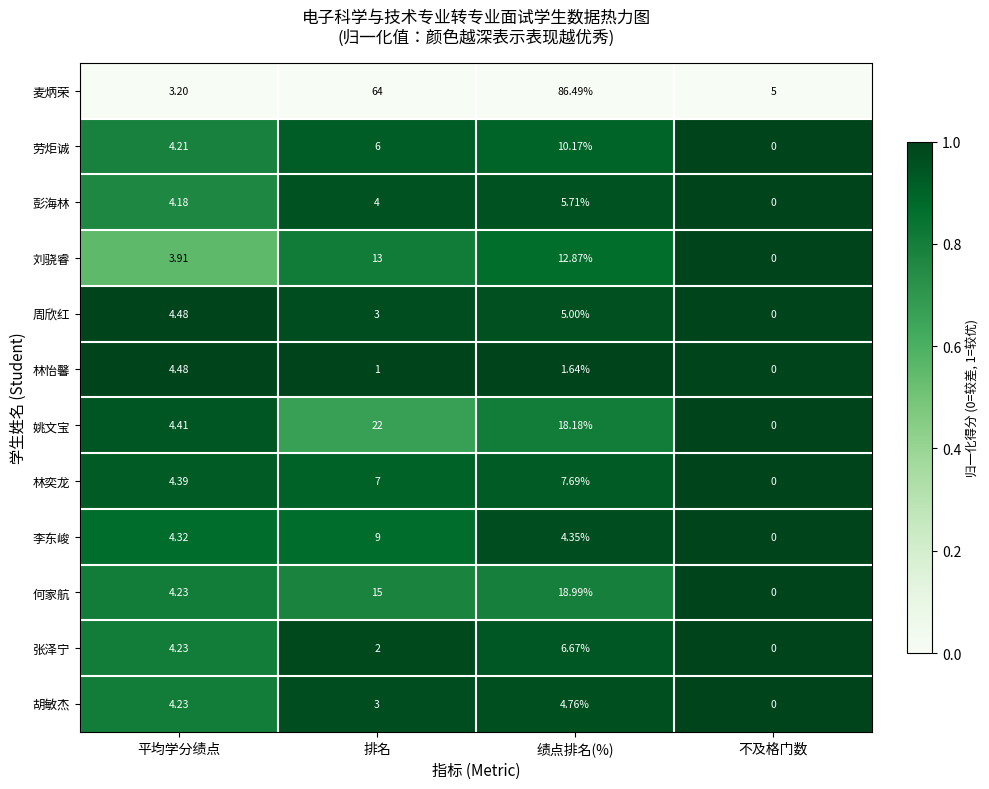

At which category does the chart reach its minimum across all series?

不及格门数